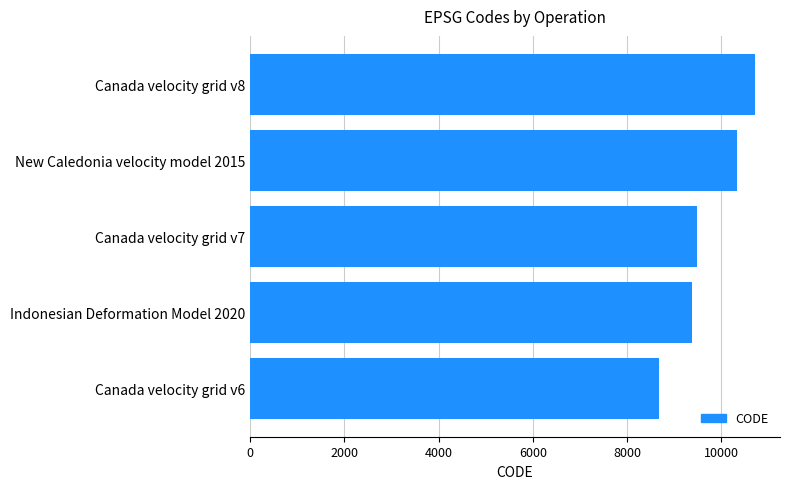

Where is the data nearest to the value 9691?

Canada velocity grid v7